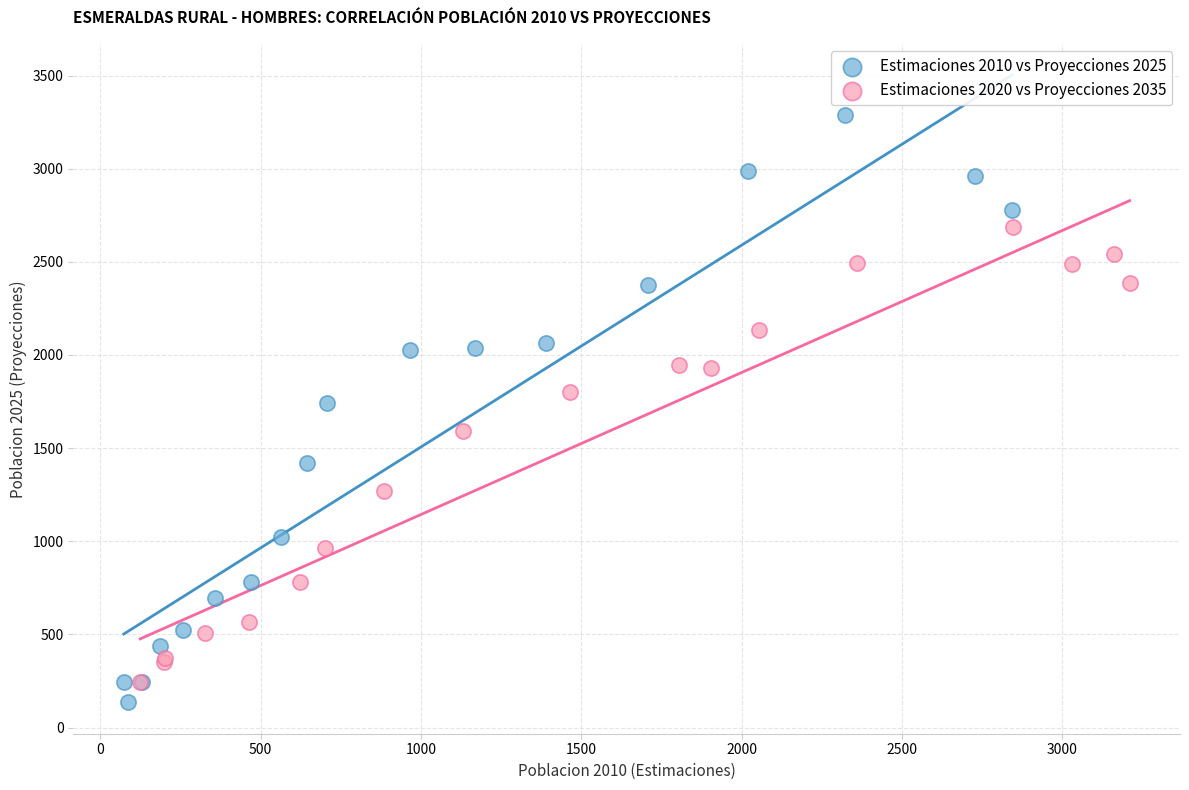

Which series reaches the minimum Y coordinate?

Estimaciones 2010 vs Proyecciones 2025